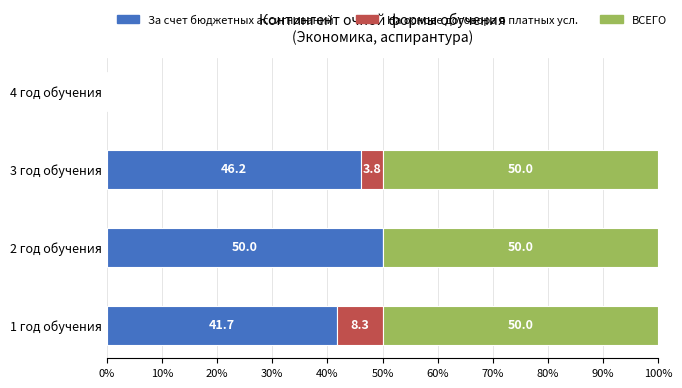

At which label does За счет бюджетных ассигнований reach its peak?

2 год обучения